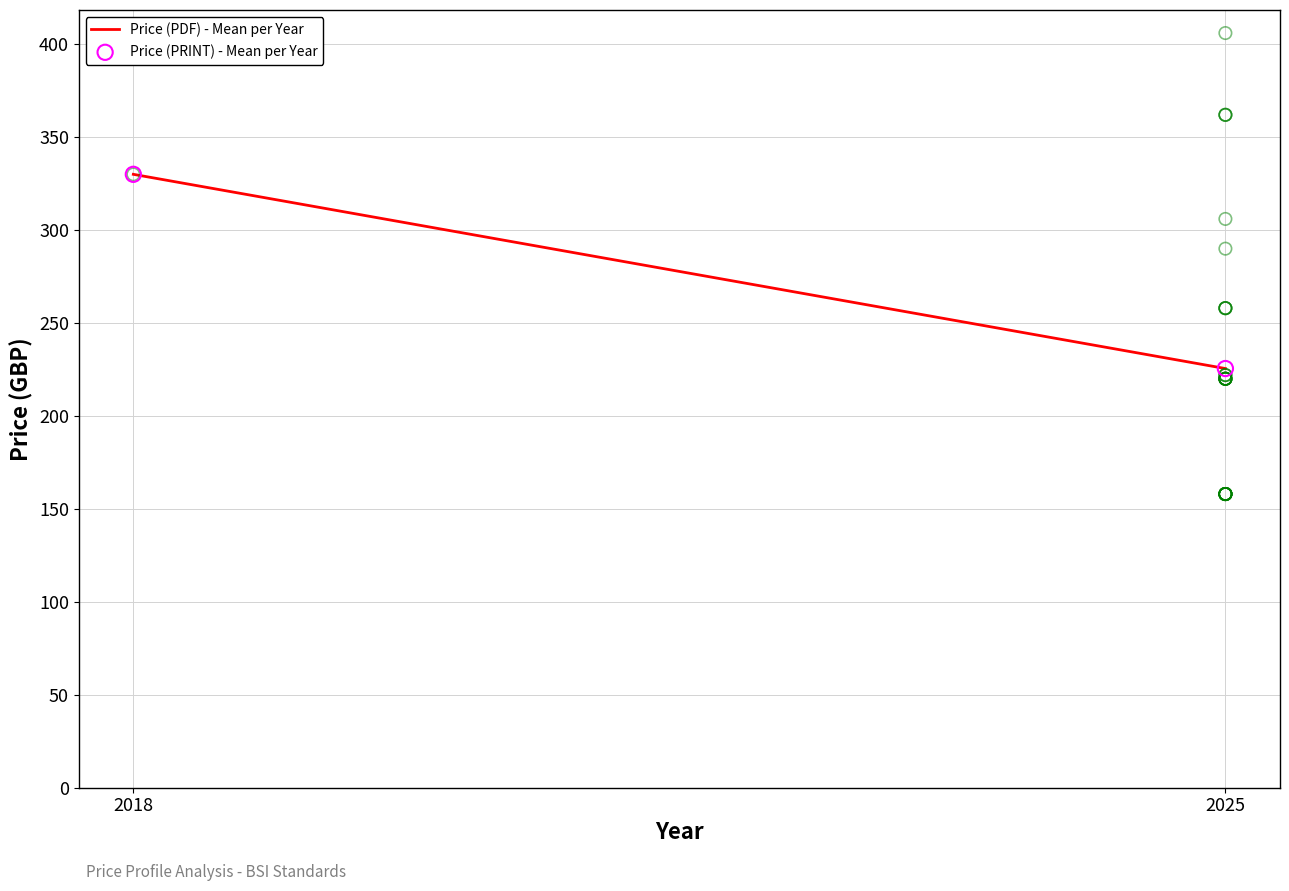

What are all the series names shown in the legend?

Price (PDF) - Mean per Year, Price (PRINT) - Mean per Year